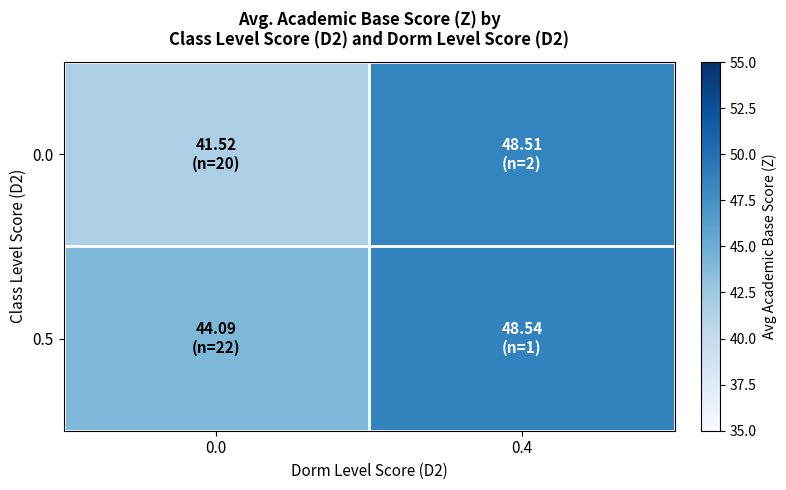

What is the total value across all series at 0.0?

85.6